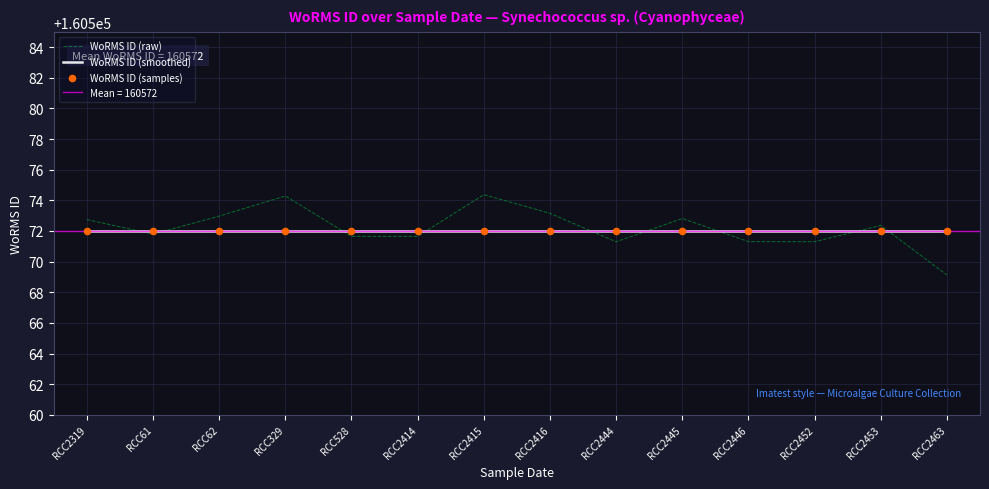

Which series has the widest spread of Y values?

WoRMS ID (raw)